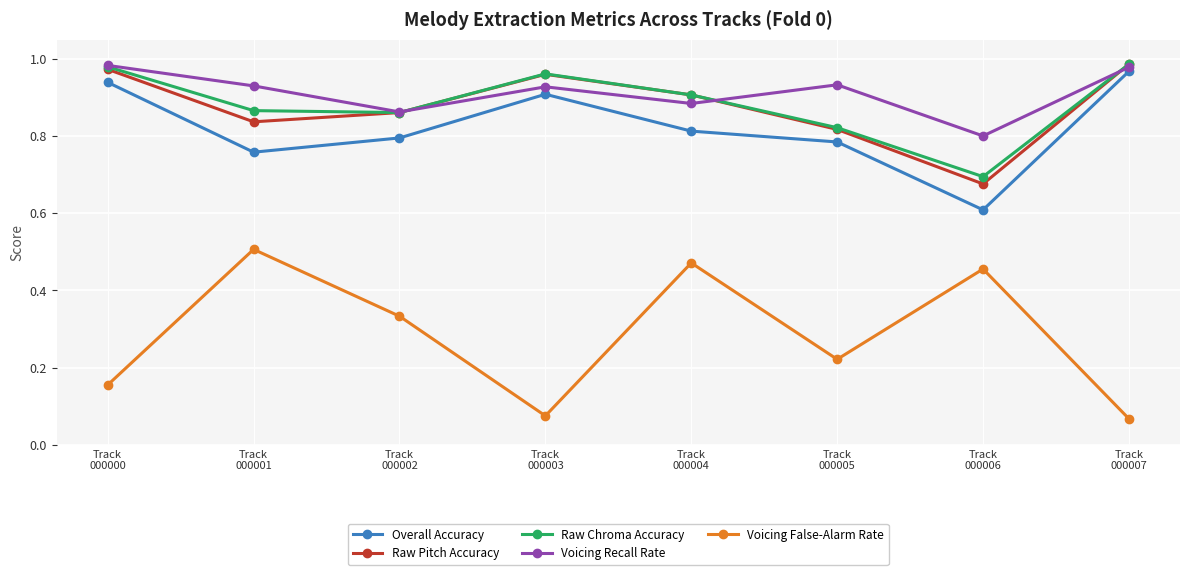

True or false: Voicing False-Alarm Rate and Raw Chroma Accuracy intersect in this chart.

False